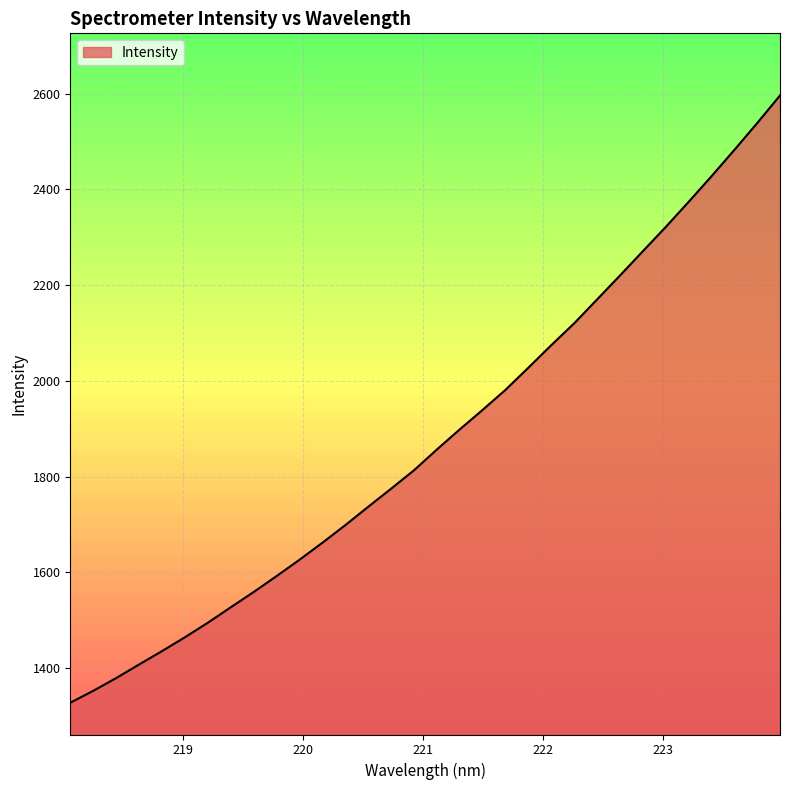

What is the greatest value displayed?

2595.9